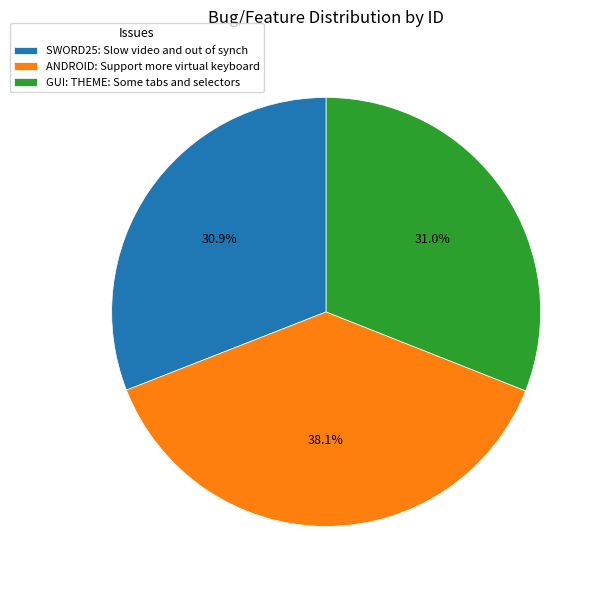

To the nearest percent, what is the difference between the largest and smallest slice percentages?

7%